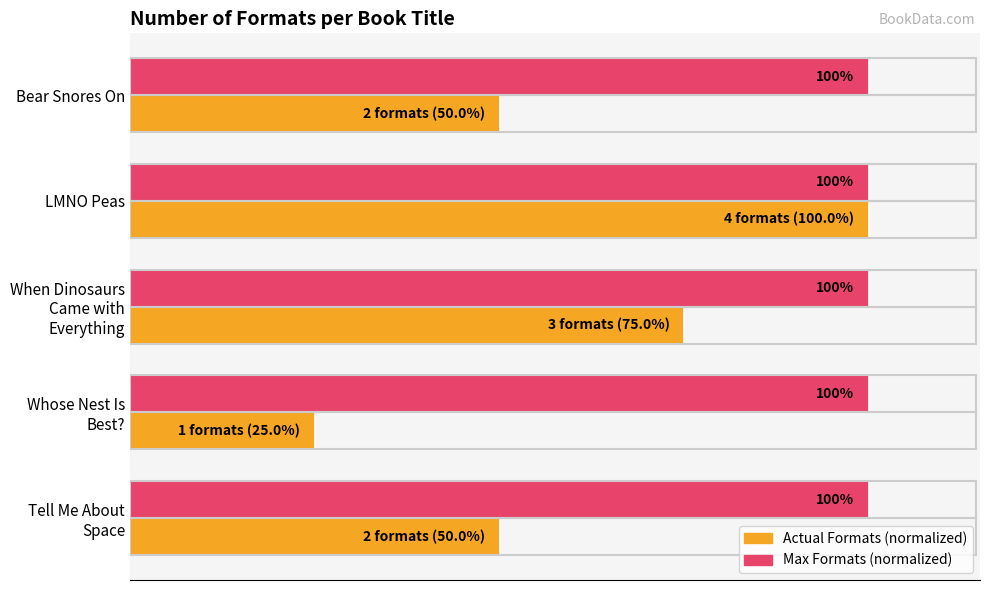

Which series has the largest total across all categories?

Max Formats (normalized)